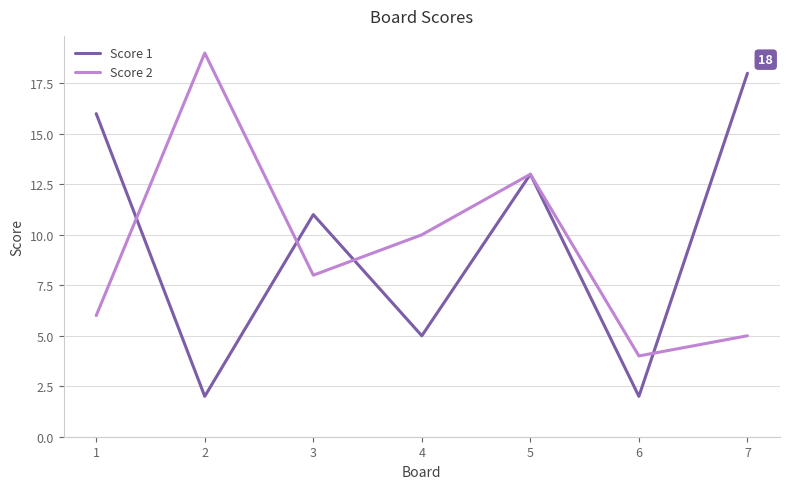

The value of Score 2 at 4 is 10. True or false?

True